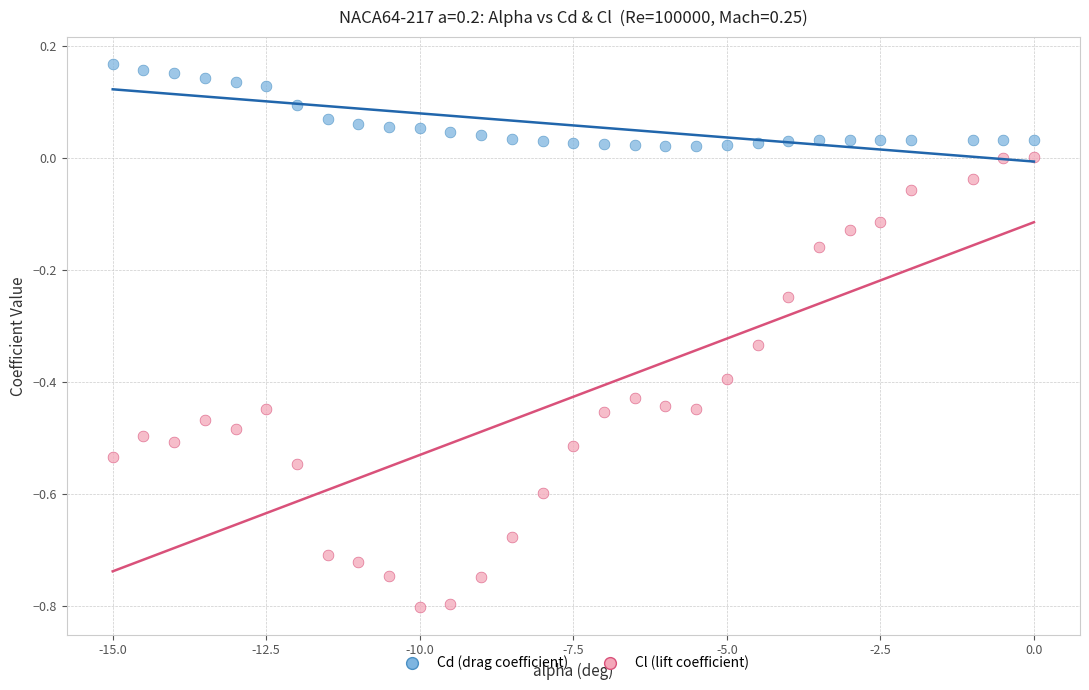

Which series contains the lowest Y value?

Cl (lift coefficient)